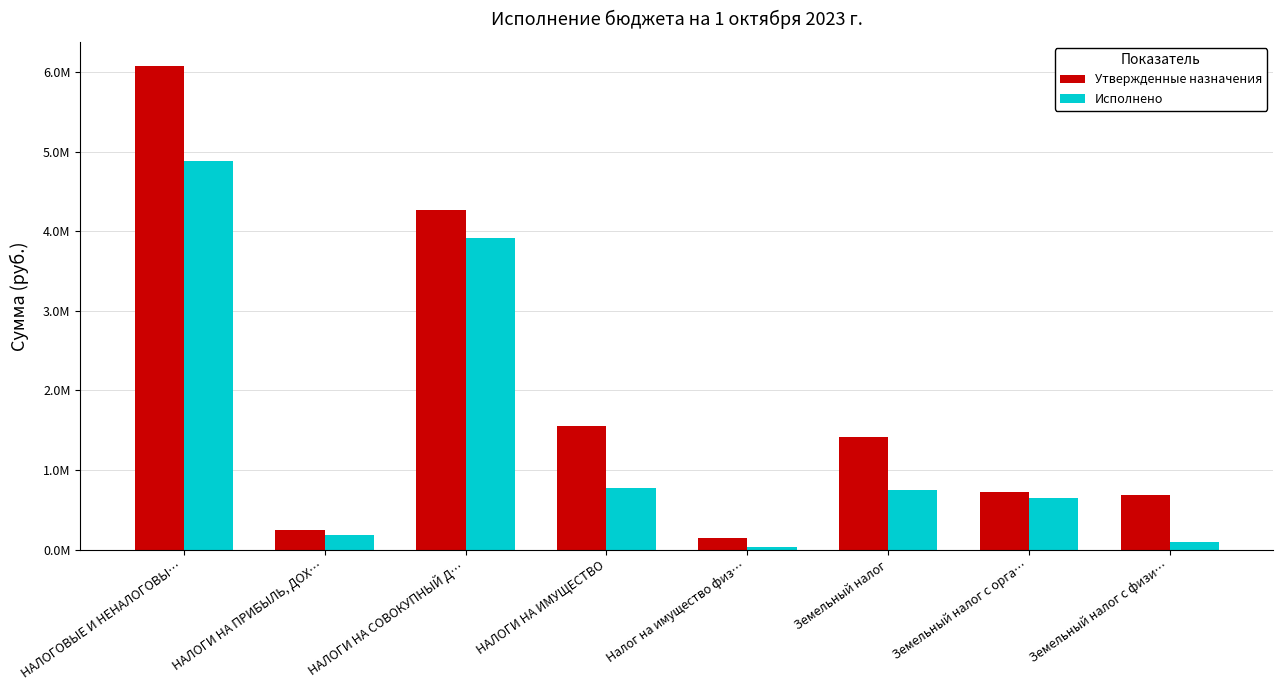

What are all the series names shown in the legend?

Утвержденные назначения, Исполнено